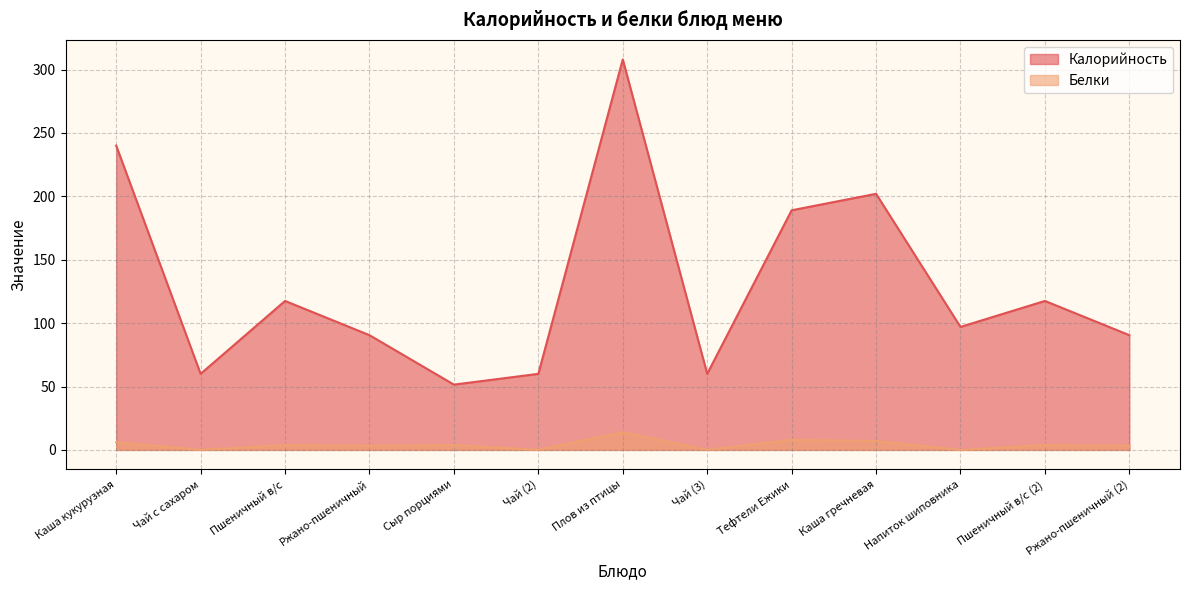

True or false: Белки and Калорийность intersect in this chart.

False